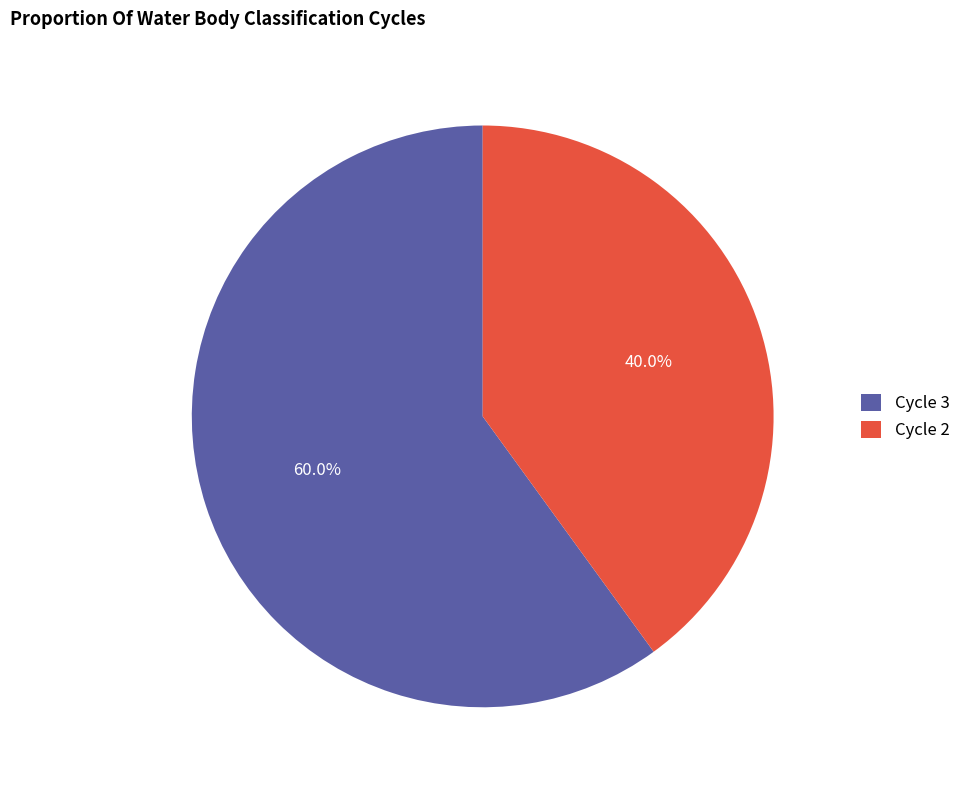

Between Cycle 2 and Cycle 3, which is larger?

Cycle 3